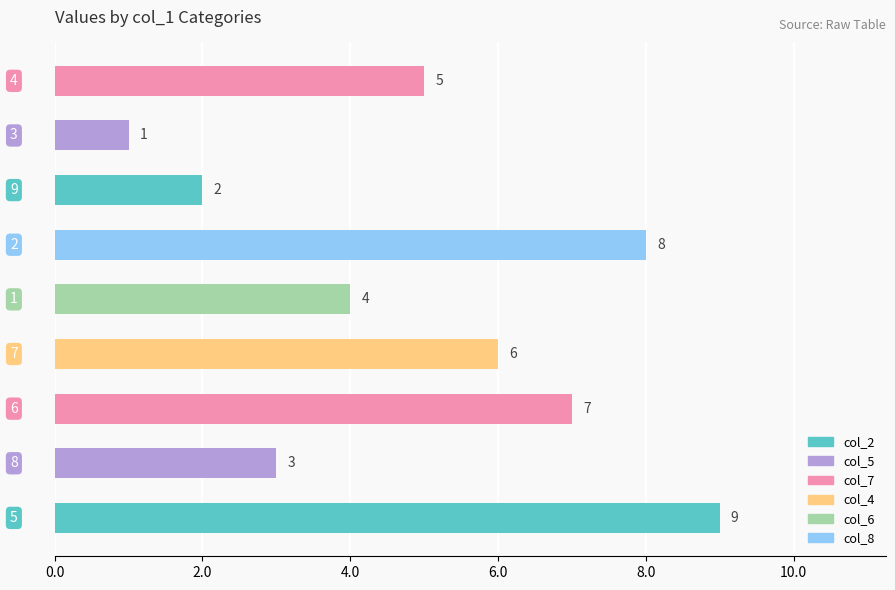

What is the sum of all values?

45